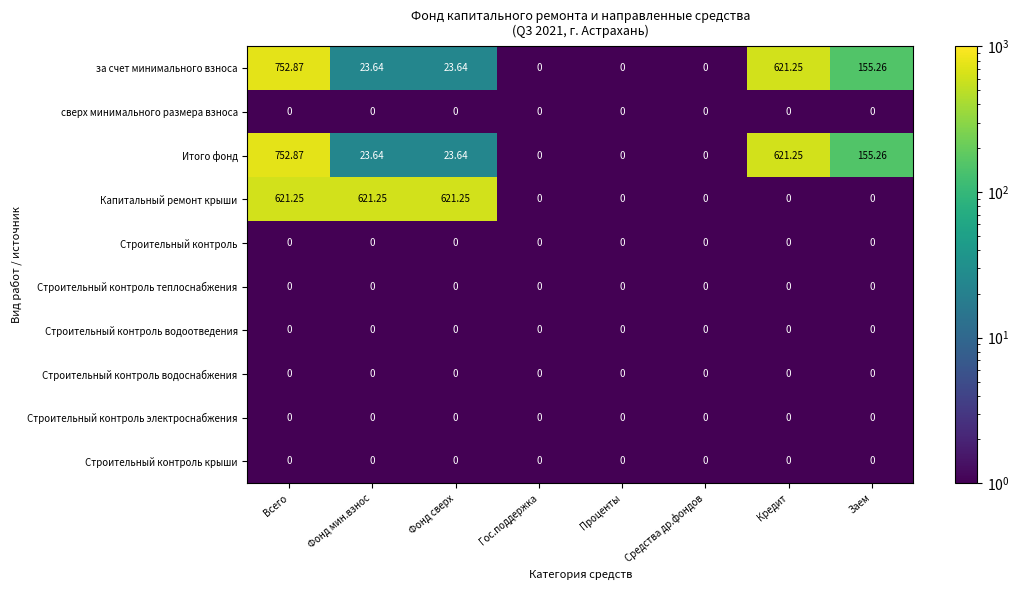

Which label corresponds to the largest value in the chart?

Всего